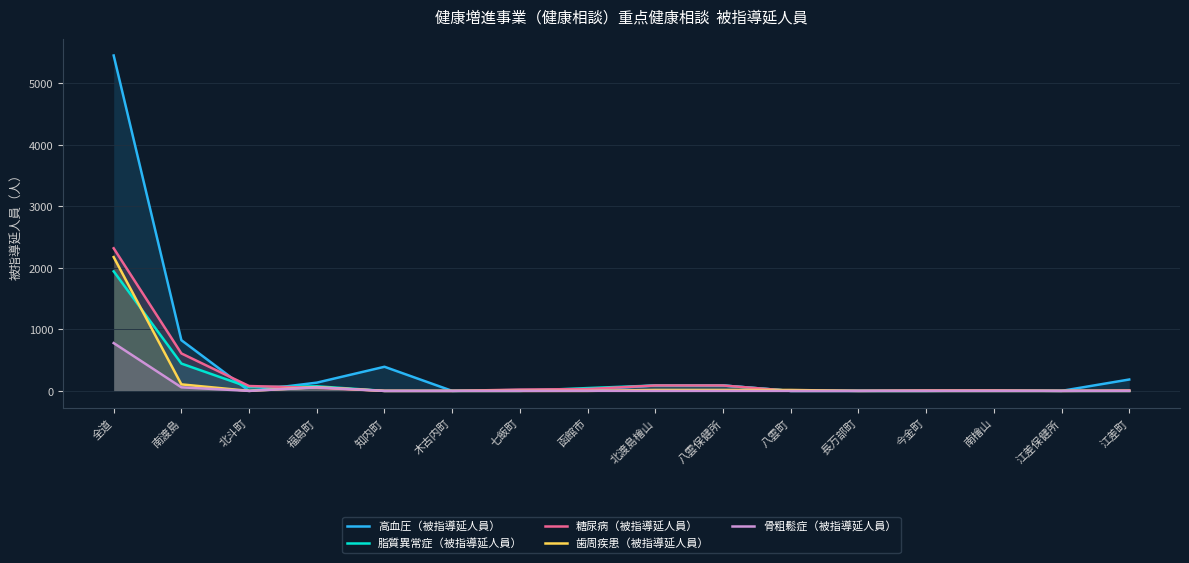

How many interior local peaks does the 歯周疾患（被指導延人員） series have?

1